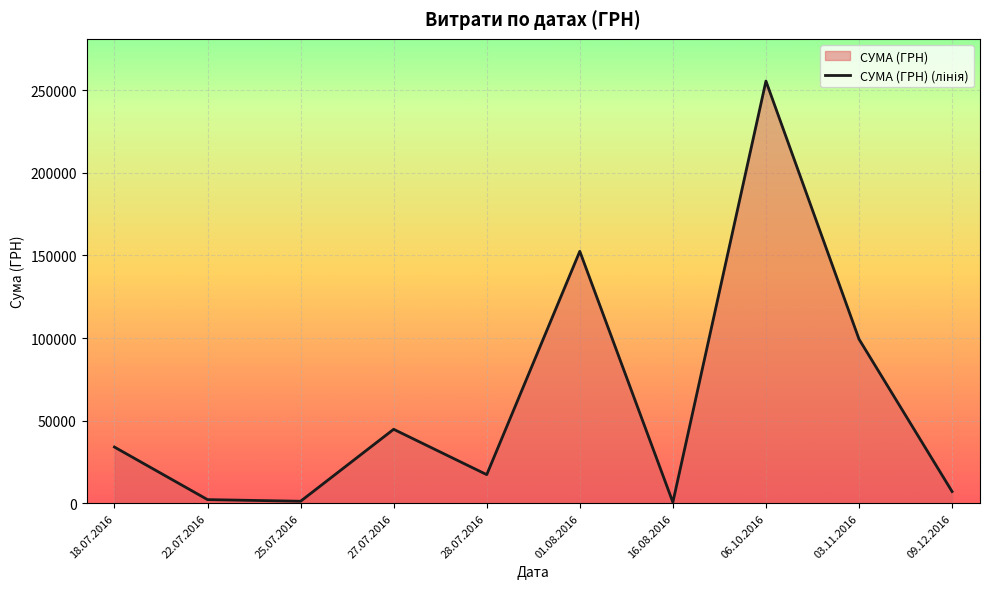

The value at 27.07.2016 is 44757.0. True or false?

True